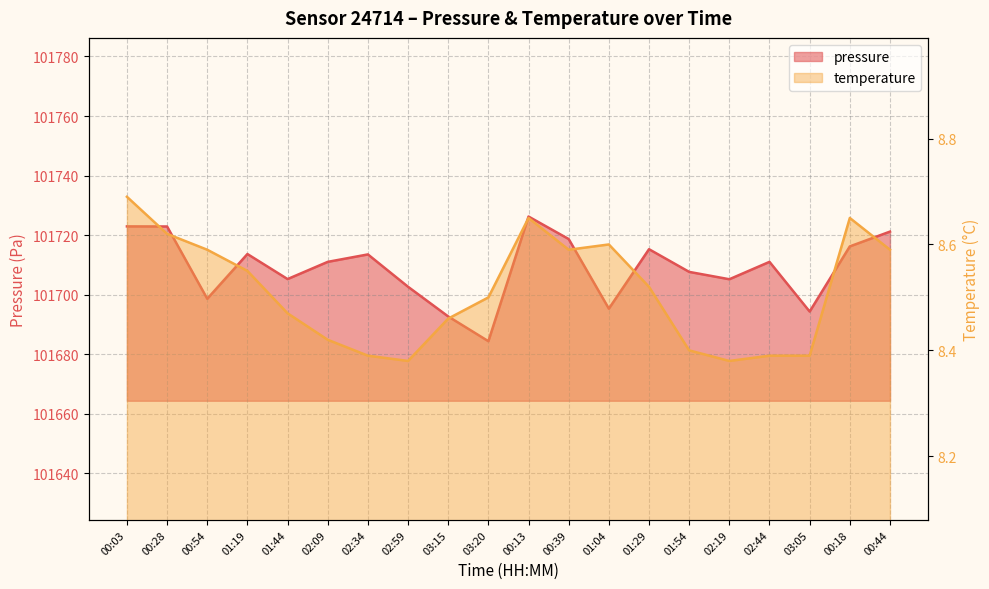

Which series changed the most between 00:54 and 03:05?

pressure